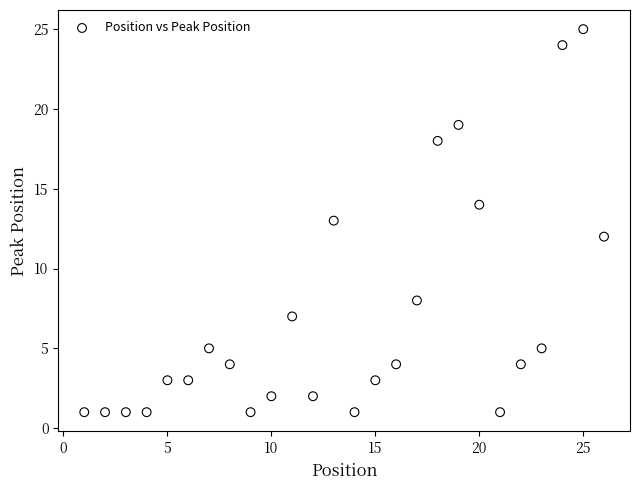

What is the range of X values (max minus min)?

25